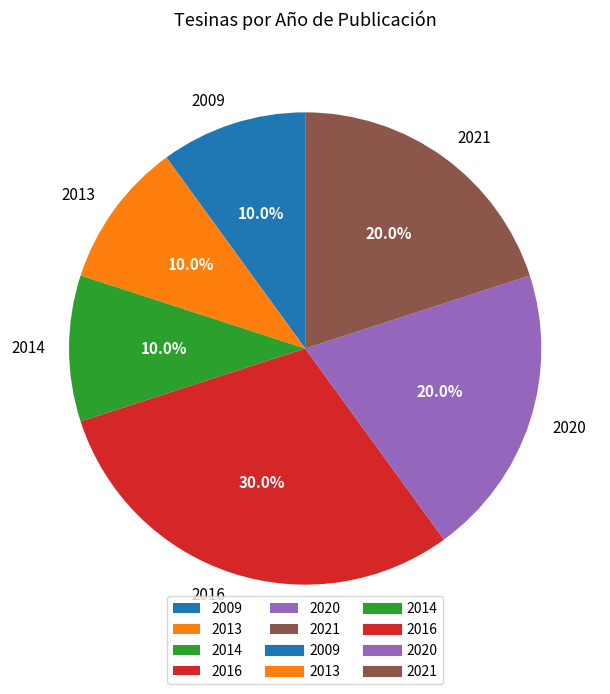

To the nearest percent, what portion does 2016 represent?

30%